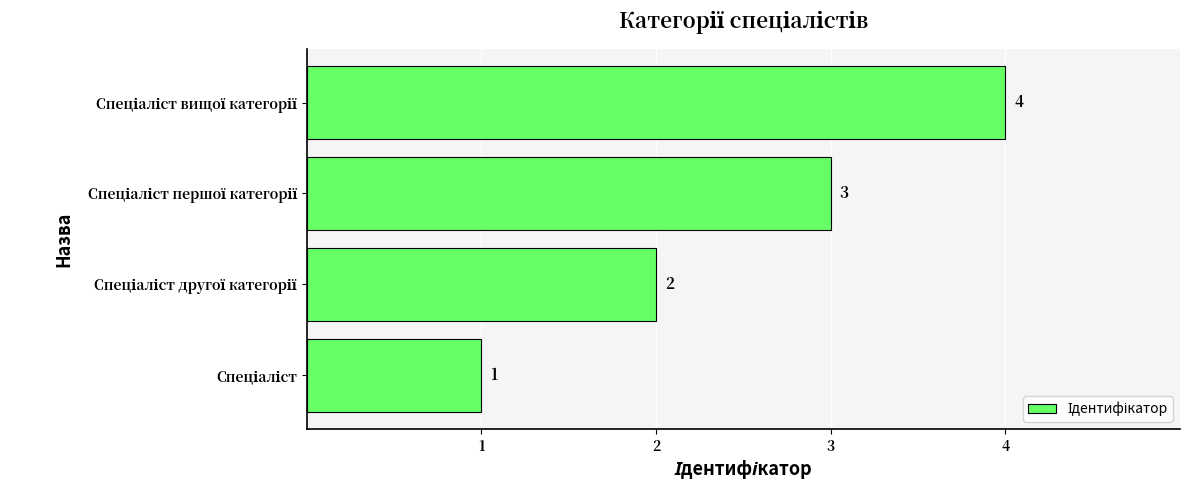

What is the greatest value displayed?

4